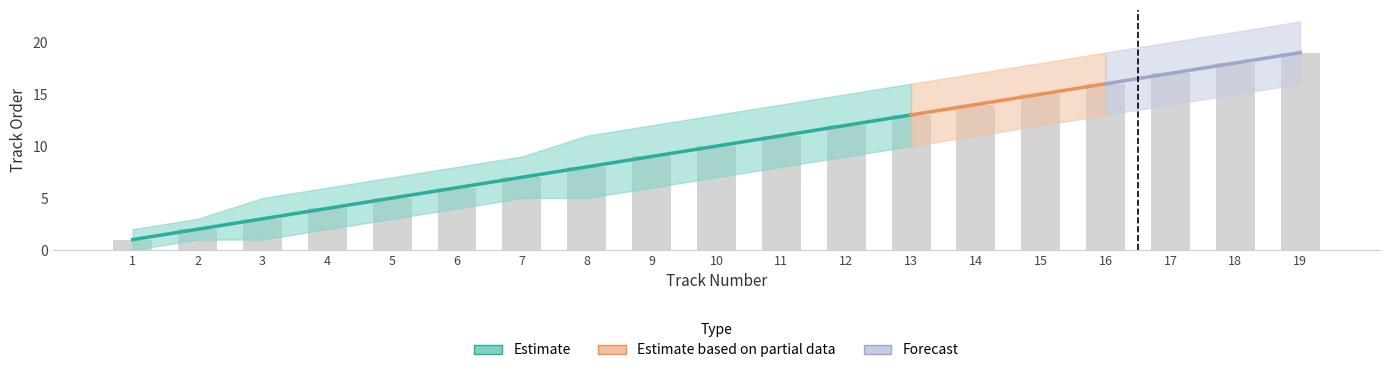

What is the spread (max minus min) of values at 8?

6